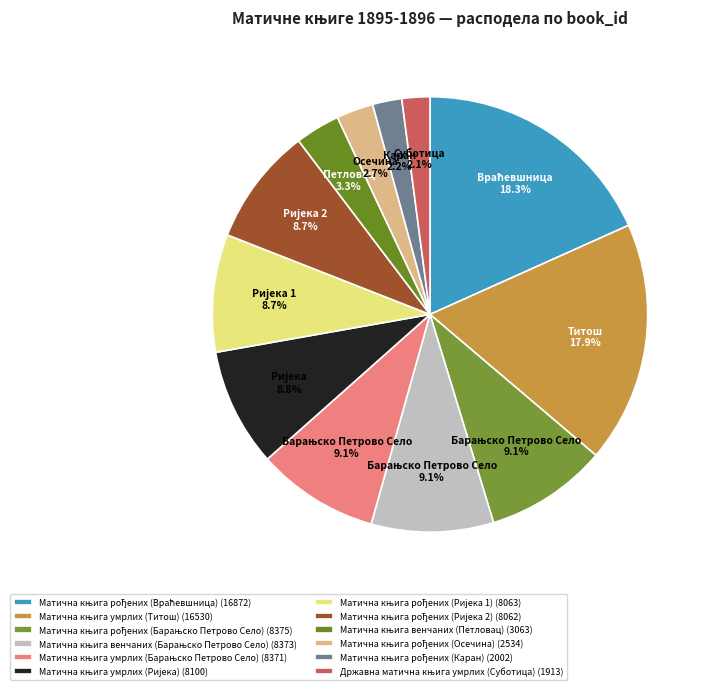

To the nearest percent, what is the difference between the largest and smallest slice percentages?

16%